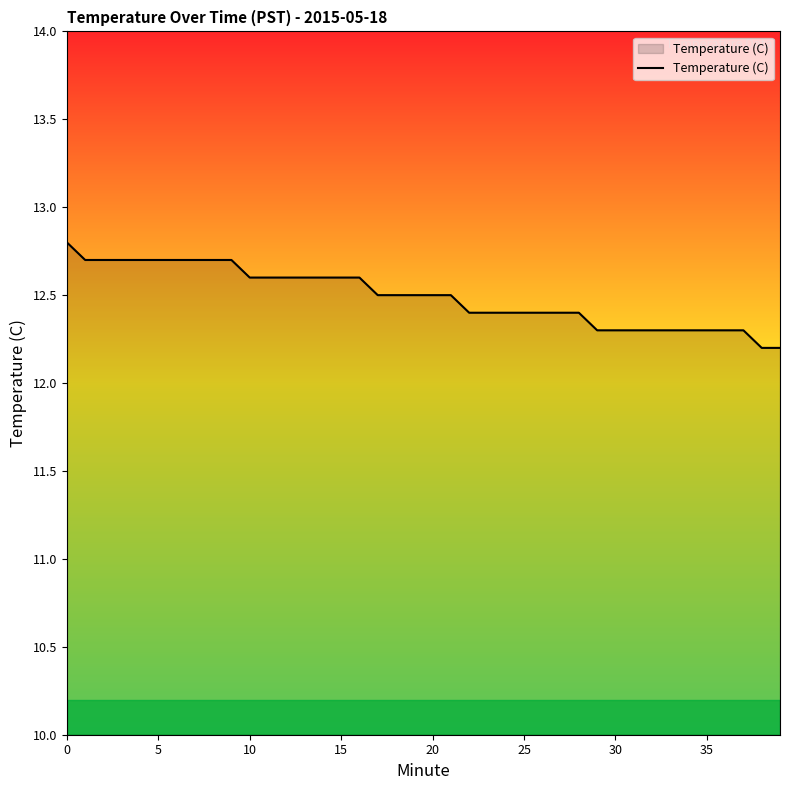

Does the chart have visible grid lines?

No